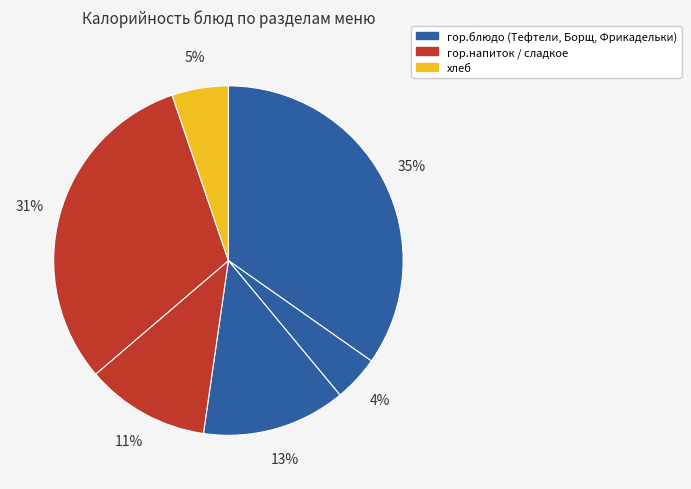

Is there any slice that represents more than half of the pie?

No